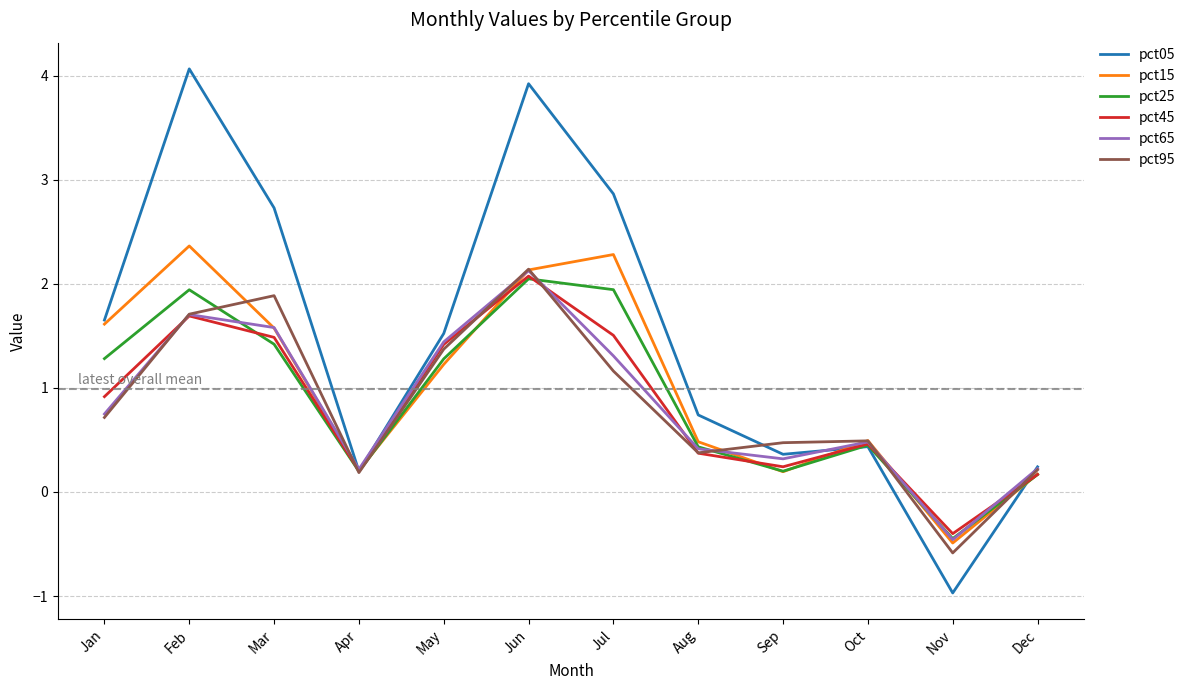

Reading left to right, list all the values displayed in this chart.

pct05: Jan=1.7	Feb=4.1	Mar=2.7	Apr=0.2	May=1.5	Jun=3.9	Jul=2.9	Aug=0.7	Sep=0.4	Oct=0.4	Nov=-1.0	Dec=0.2
pct15: Jan=1.6	Feb=2.4	Mar=1.6	Apr=0.2	May=1.2	Jun=2.1	Jul=2.3	Aug=0.5	Sep=0.2	Oct=0.5	Nov=-0.5	Dec=0.2
pct25: Jan=1.3	Feb=1.9	Mar=1.4	Apr=0.2	May=1.3	Jun=2.0	Jul=1.9	Aug=0.4	Sep=0.2	Oct=0.4	Nov=-0.4	Dec=0.2
pct45: Jan=0.9	Feb=1.7	Mar=1.5	Apr=0.2	May=1.4	Jun=2.1	Jul=1.5	Aug=0.4	Sep=0.2	Oct=0.5	Nov=-0.4	Dec=0.2
pct65: Jan=0.7	Feb=1.7	Mar=1.6	Apr=0.2	May=1.4	Jun=2.1	Jul=1.3	Aug=0.4	Sep=0.3	Oct=0.5	Nov=-0.5	Dec=0.2
pct95: Jan=0.7	Feb=1.7	Mar=1.9	Apr=0.2	May=1.4	Jun=2.1	Jul=1.2	Aug=0.4	Sep=0.5	Oct=0.5	Nov=-0.6	Dec=0.2